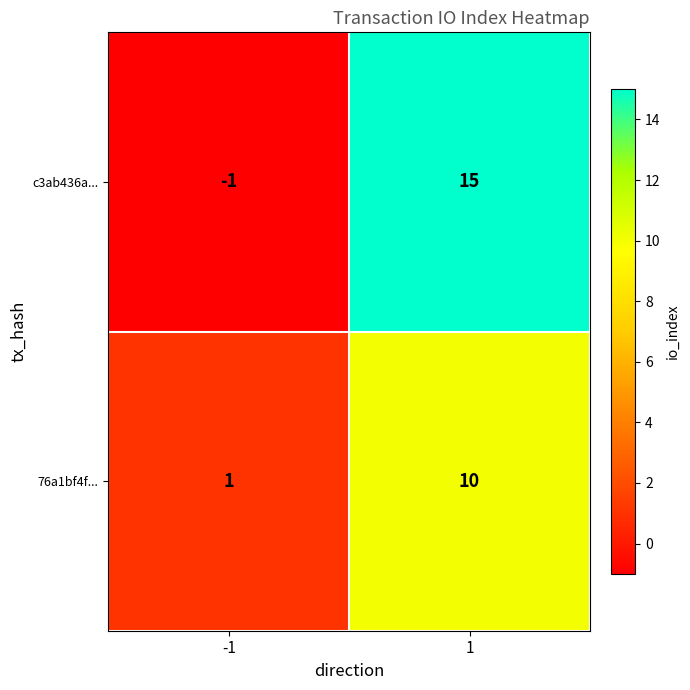

Which series has the largest total across all categories?

c3ab436a...